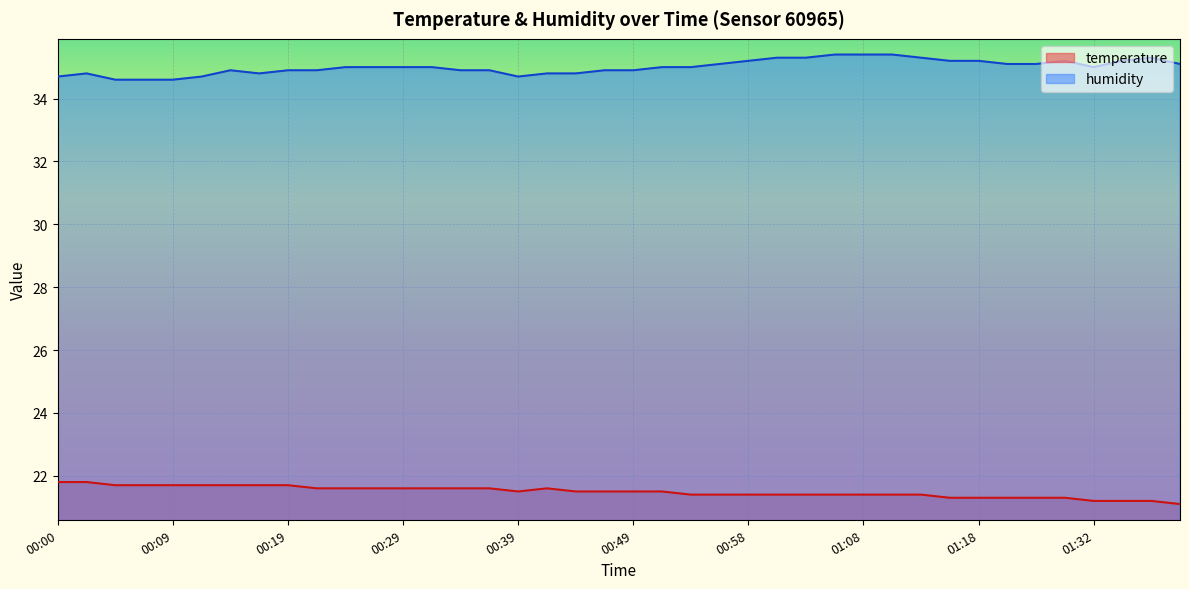

Between 01:30 and 01:35, which series saw the biggest shift?

temperature